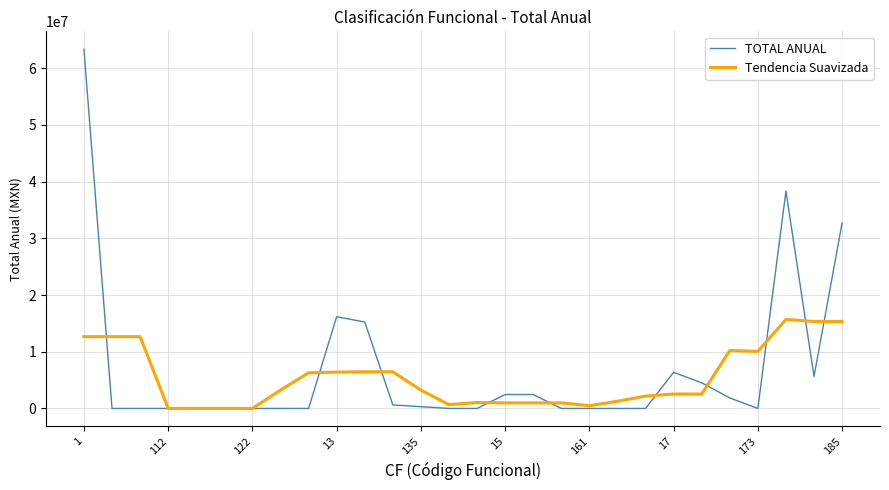

What are all the series names shown in the legend?

TOTAL ANUAL, Tendencia Suavizada